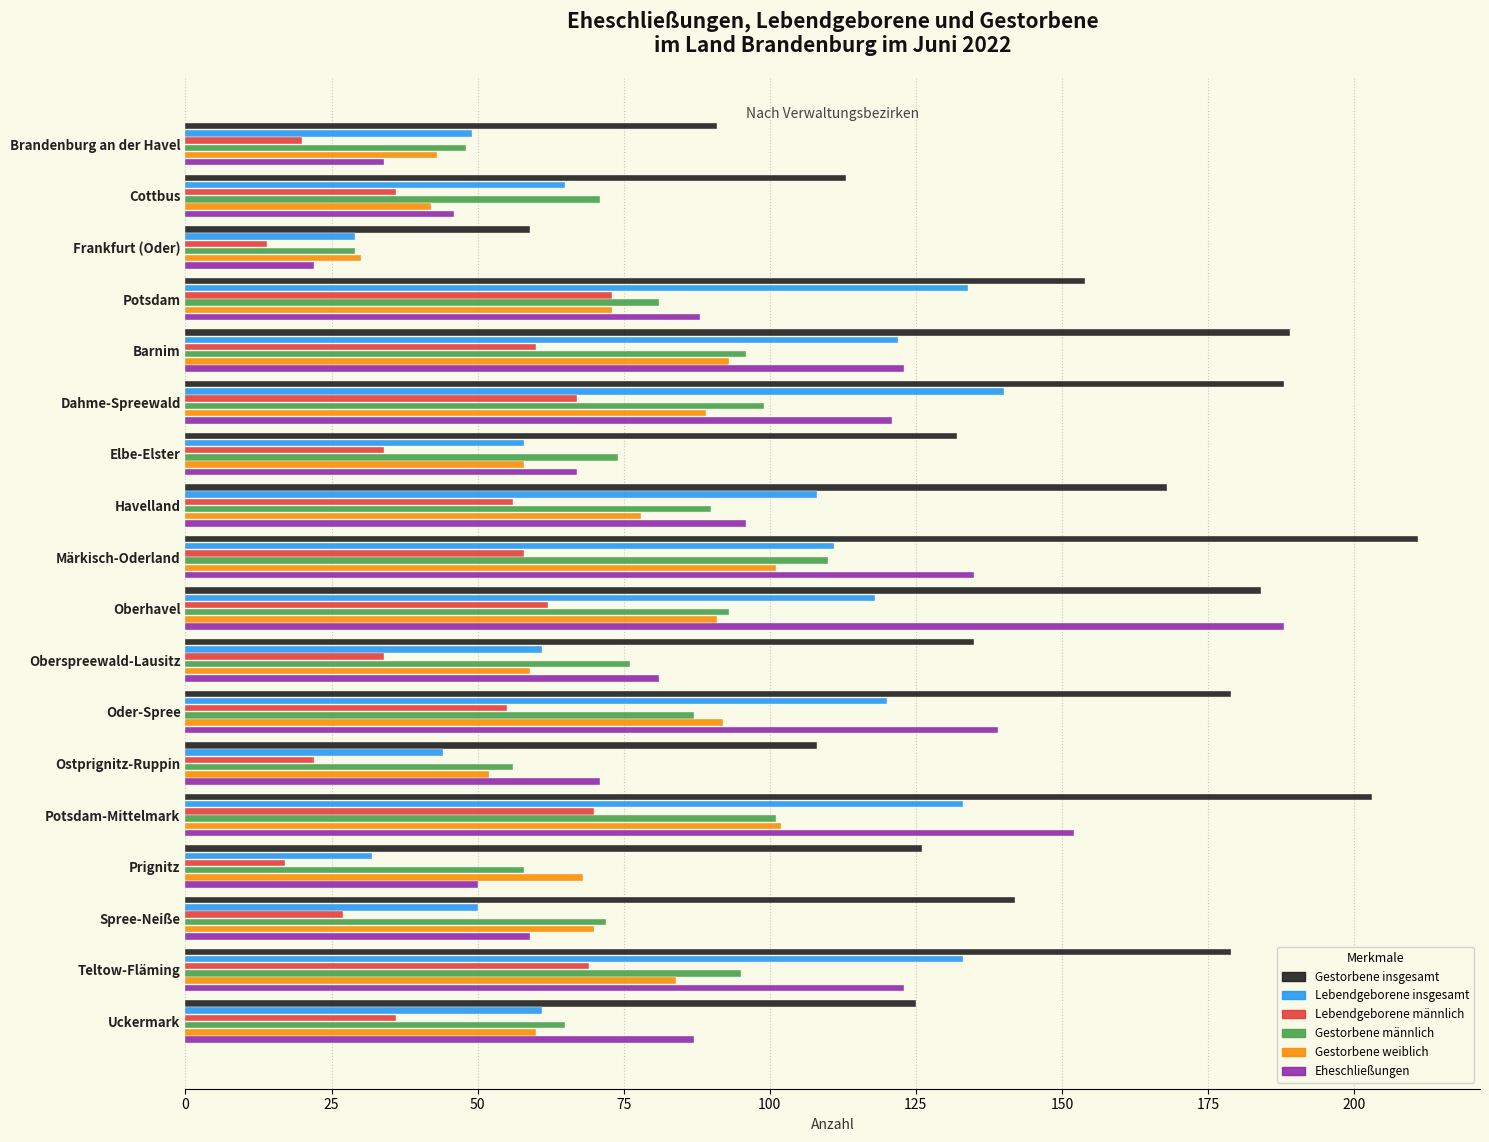

The value of Gestorbene weiblich at Spree-Neiße is 30. True or false?

False